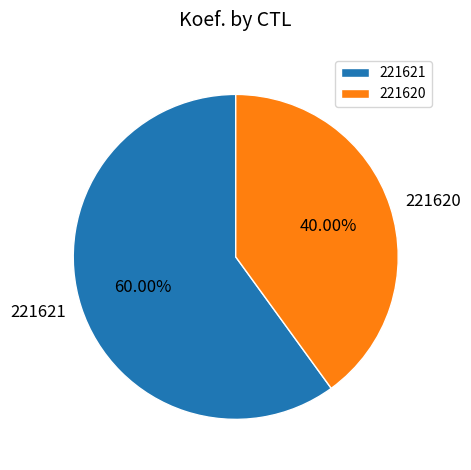

Rank the categories by value from highest to lowest.

221621, 221620